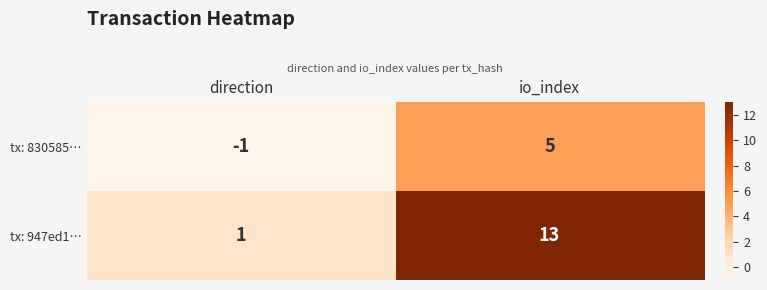

The tx: 947ed1… series shows 13 at io_index. True or false?

True